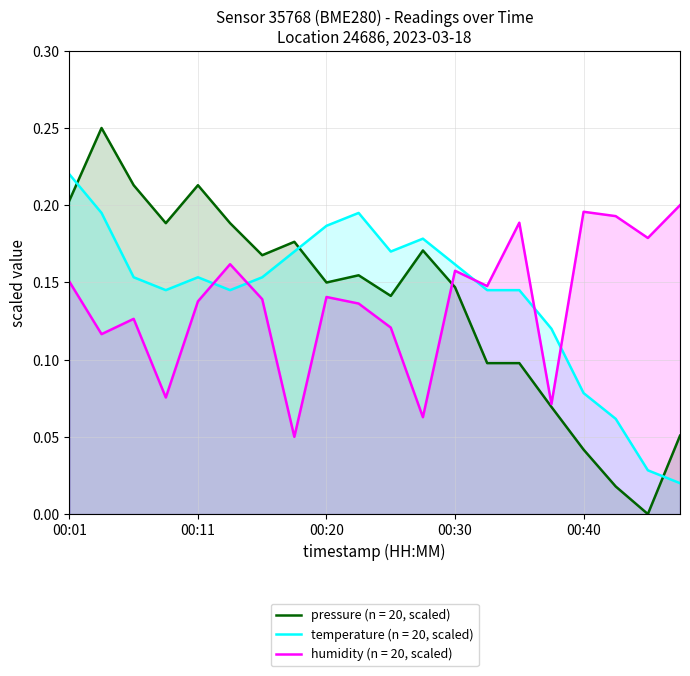

True or false: pressure_norm has a value of 0.2 at 00:01.

True